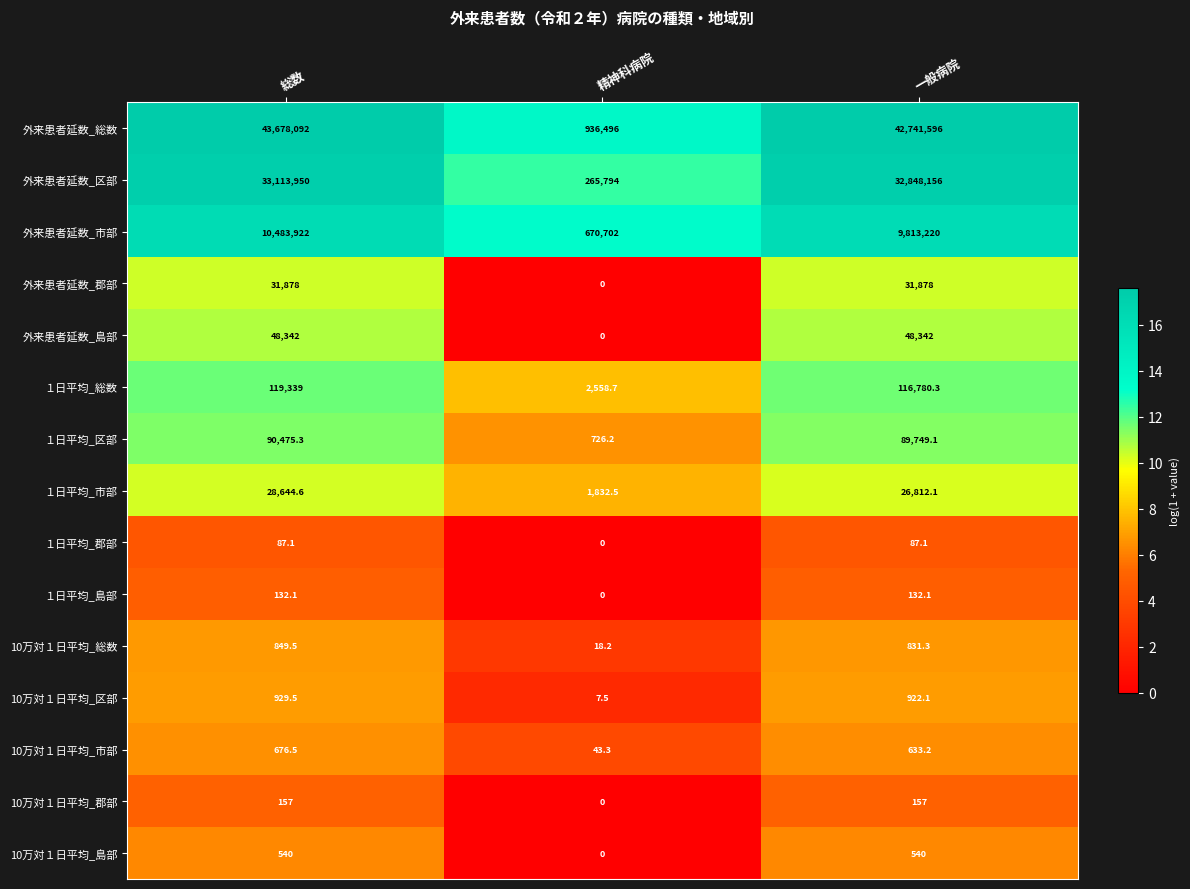

Is it true that 10万対１日平均_総数 equals 849.5 at 総数?

True